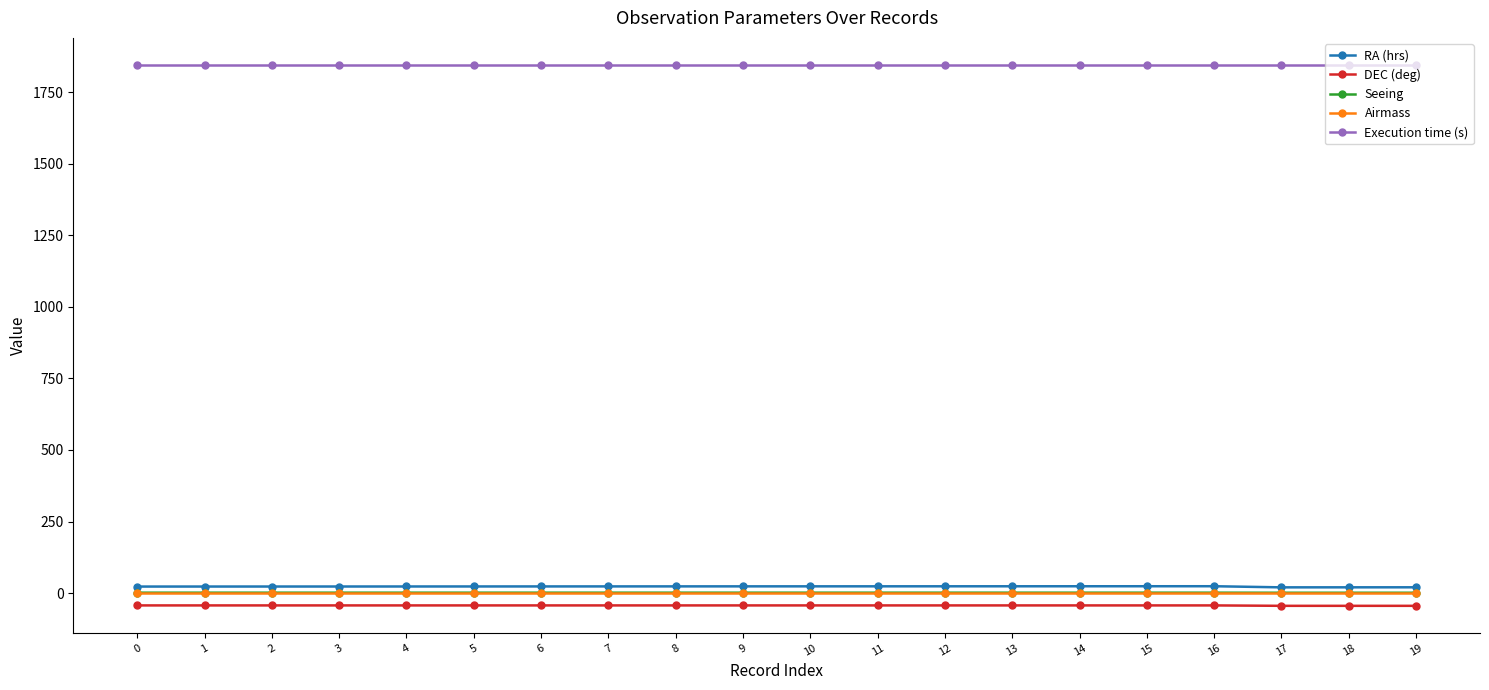

What is the maximum value for Execution time (s)?

1845.0